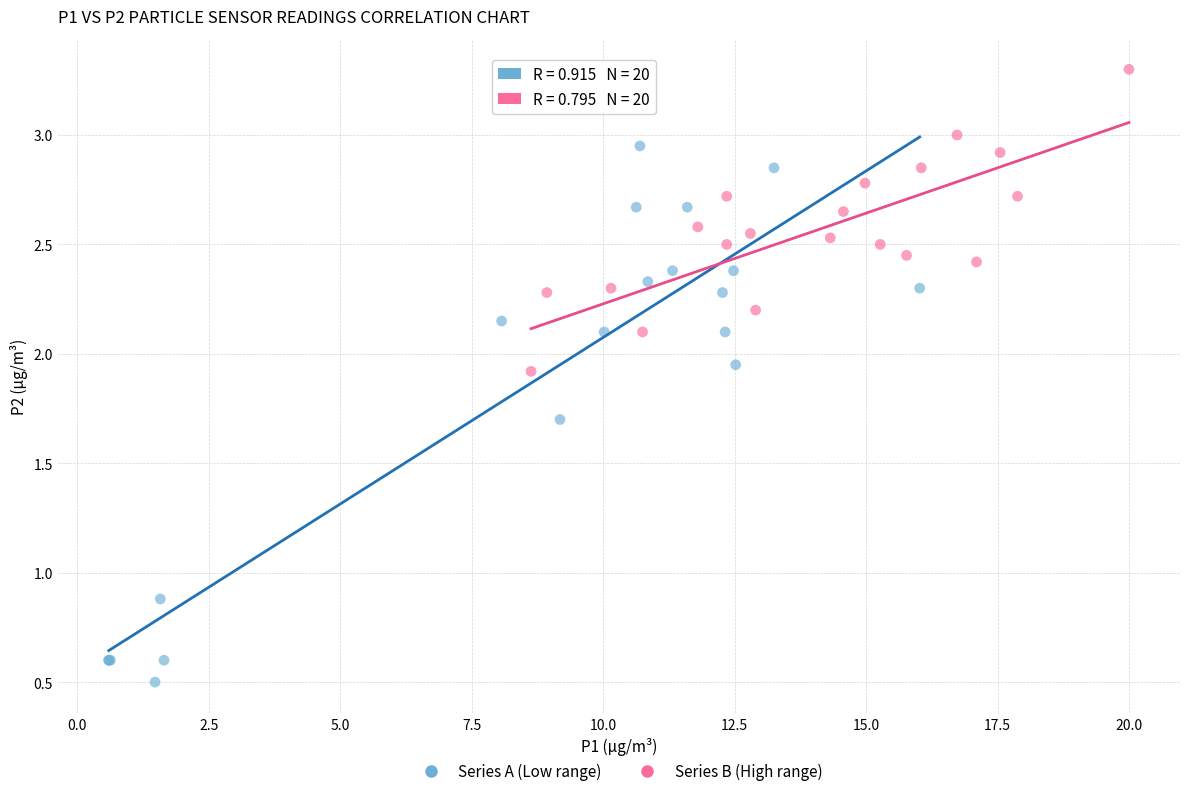

Which series reaches the maximum Y coordinate?

Series B (High range)